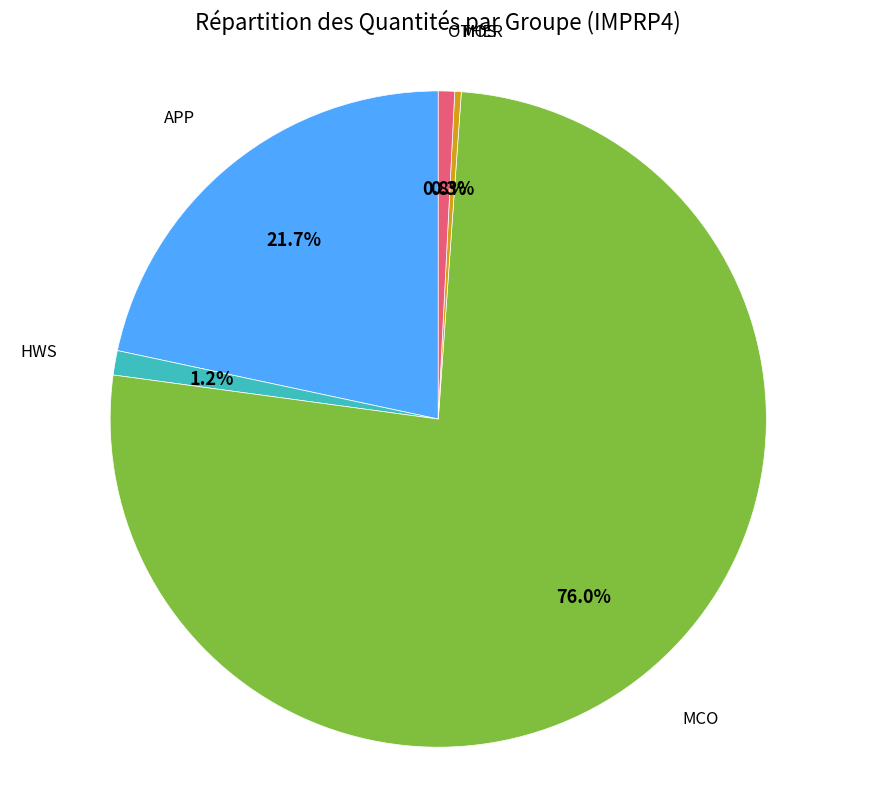

How many slices are in this pie chart?

5